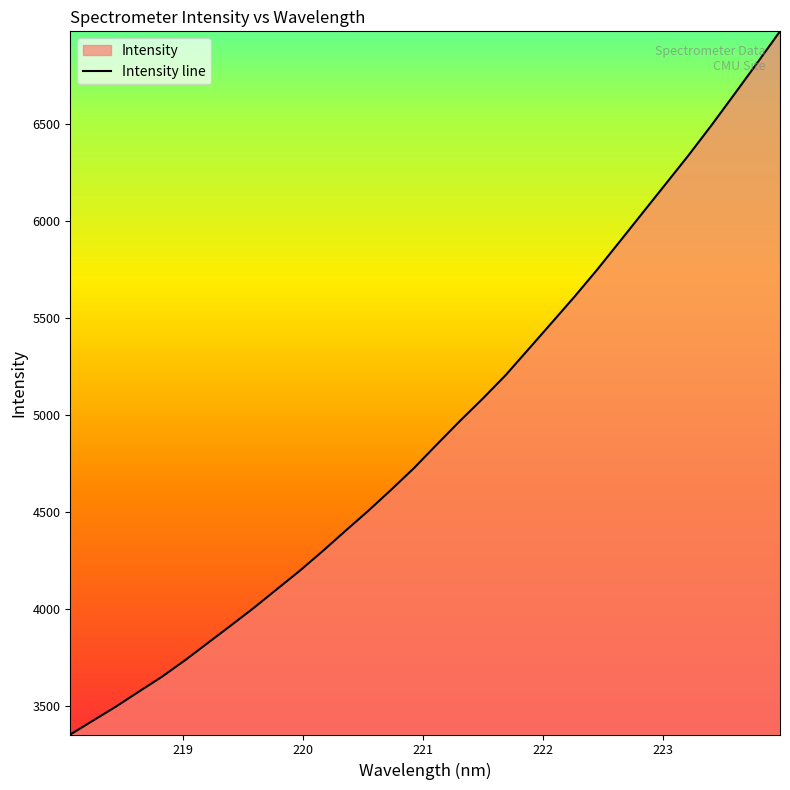

What is the maximum value shown in the chart?

6976.7